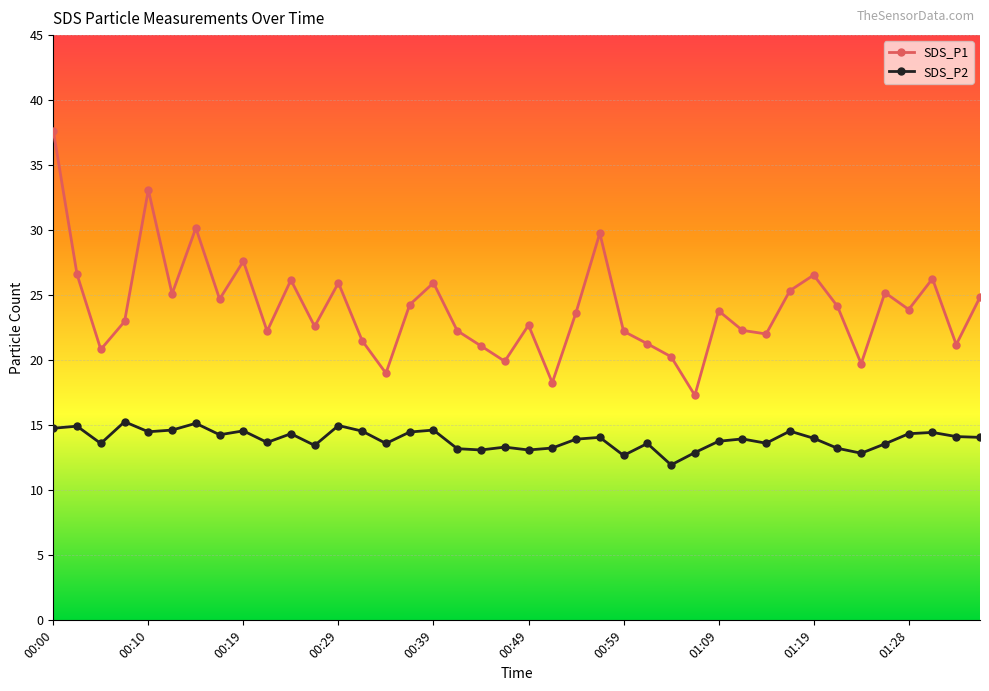

True or false: SDS_P2 and SDS_P1 cross at least once.

False